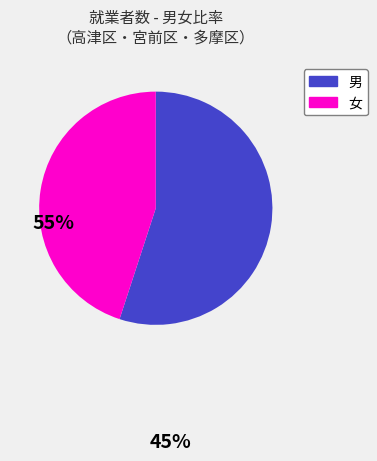

Does any single category account for the majority?

Yes